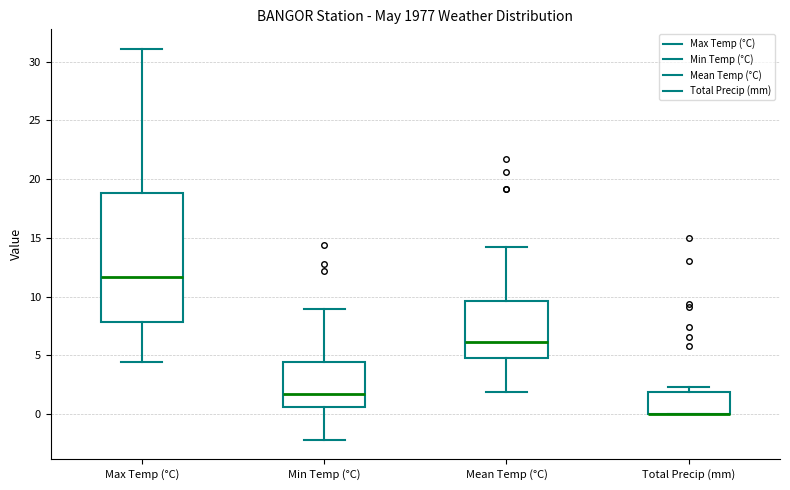

Reading left to right, transcribe this box plot: for each box, give where its median line is, the range the box spans, and where its two whiskers end, as read against the y-axis. The values are not printed on the chart, so give them approximately, as read against the axis.

Max Temp (°C): median 11.5, box 8.0 to 19.0, whiskers 4.5 to 31.0
Min Temp (°C): median 1.5, box 0.5 to 4.5, whiskers -2.0 to 9.0
Mean Temp (°C): median 6.0, box 5.0 to 9.5, whiskers 2.0 to 14.0
Total Precip (mm): median 0.0 (drawn on the box's lower edge), box 0.0 to 2.0, whiskers 0.0 to 2.5